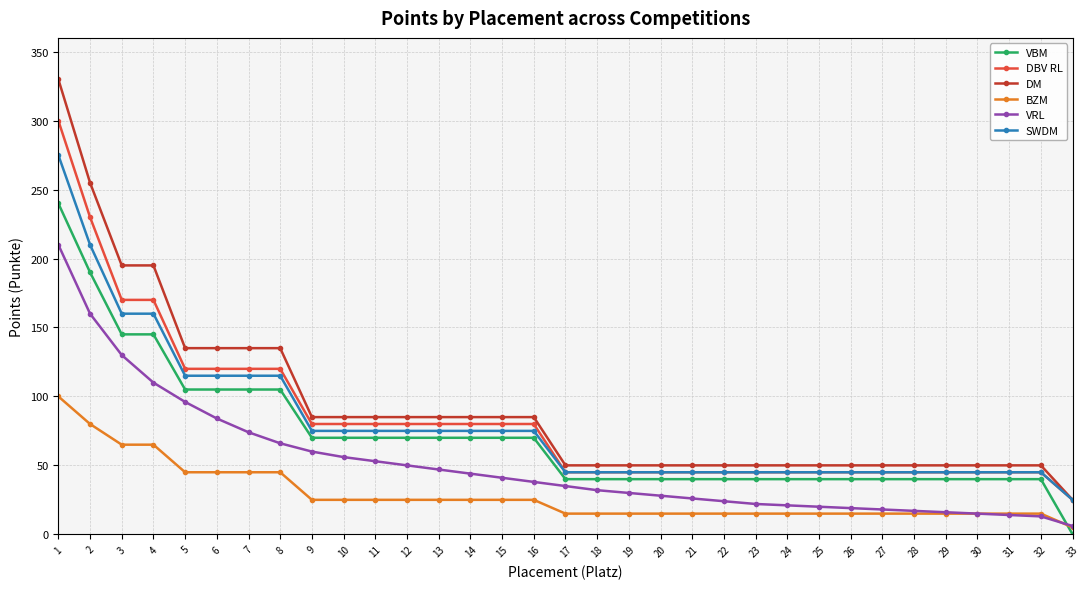

Does the chart display data point markers on the line(s)?

Yes